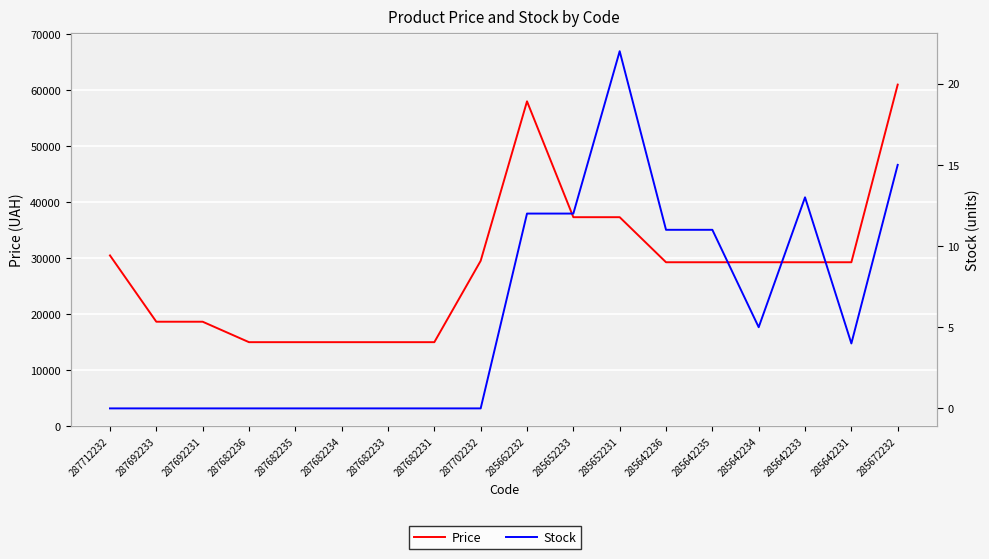

What is the sum of all Price values?

512722.4